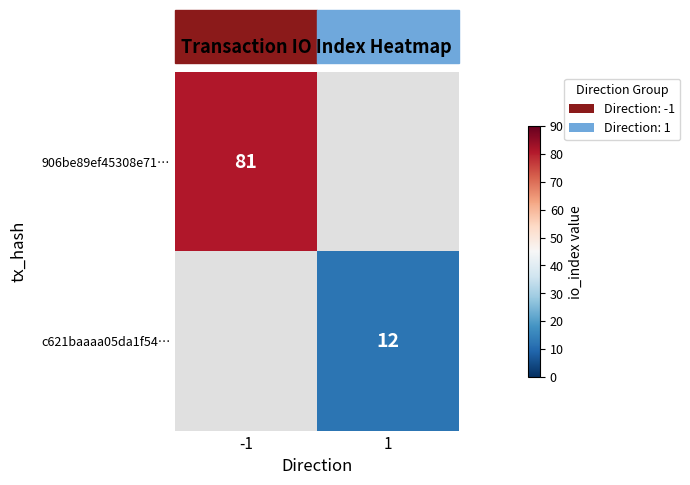

The value of c621baaaa05da1f54… at 1 is 4. True or false?

False